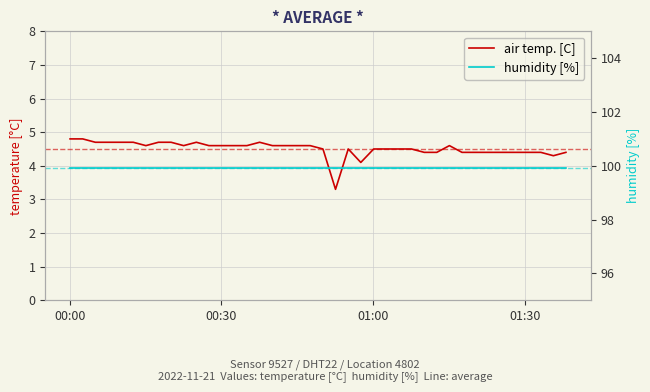

Reading left to right, what are all the values shown in this chart?

air temp. [C]: 4.8	4.8	4.7	4.7	4.7	4.7	4.6	4.7	4.7	4.6	4.7	4.6	4.6	4.6	4.6	4.7	4.6	4.6	4.6	4.6	4.5	3.3	4.5	4.1	4.5	4.5	4.5	4.5	4.4	4.4	4.6	4.4	4.4	4.4	4.4	4.4	4.4	4.4	4.3	4.4
humidity [%]: 99.9	99.9	99.9	99.9	99.9	99.9	99.9	99.9	99.9	99.9	99.9	99.9	99.9	99.9	99.9	99.9	99.9	99.9	99.9	99.9	99.9	99.9	99.9	99.9	99.9	99.9	99.9	99.9	99.9	99.9	99.9	99.9	99.9	99.9	99.9	99.9	99.9	99.9	99.9	99.9